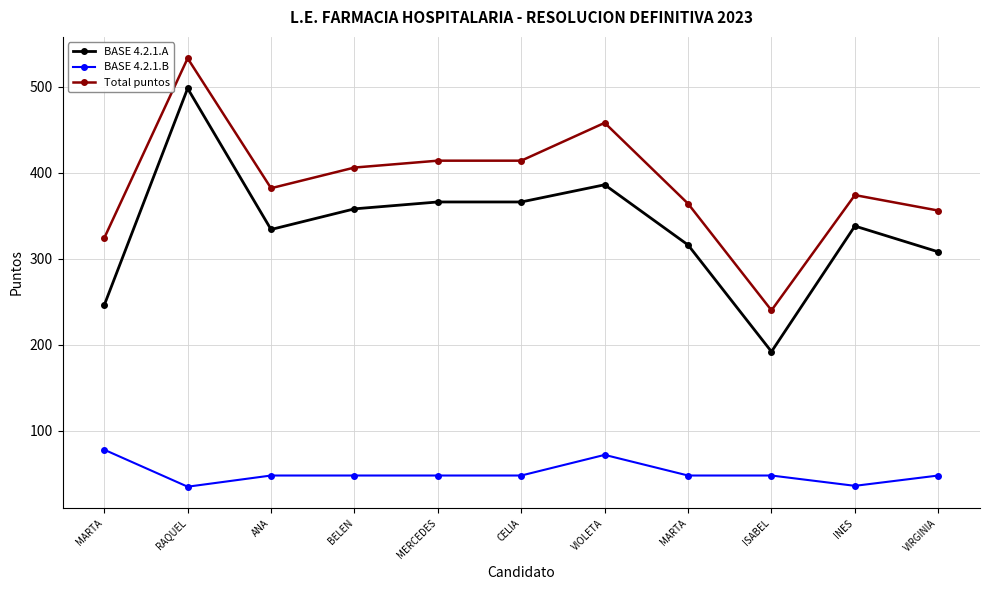

Is it true that Total puntos equals 213 at INES?

False